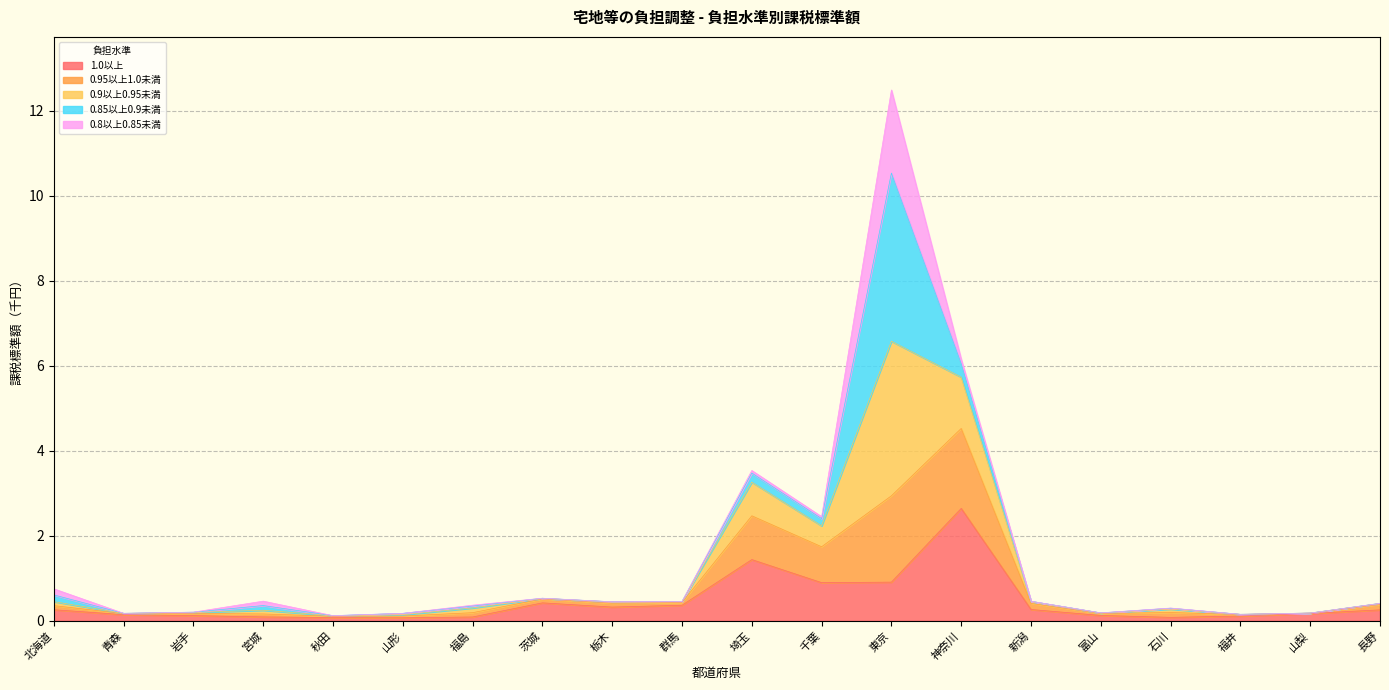

Which category has the highest value in the 1.0以上 series?

神奈川